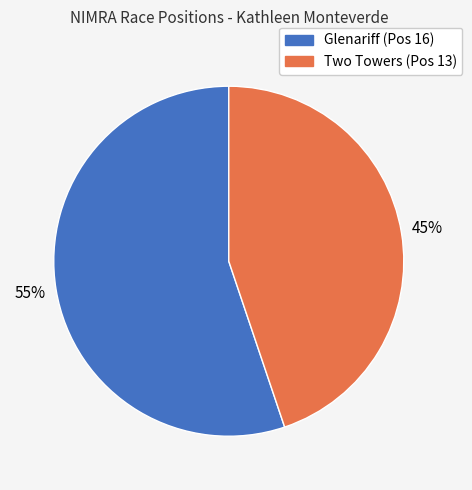

To the nearest percent, what is the difference between the Glenariff (Pos 16) and Two Towers (Pos 13) slice percentages?

10%